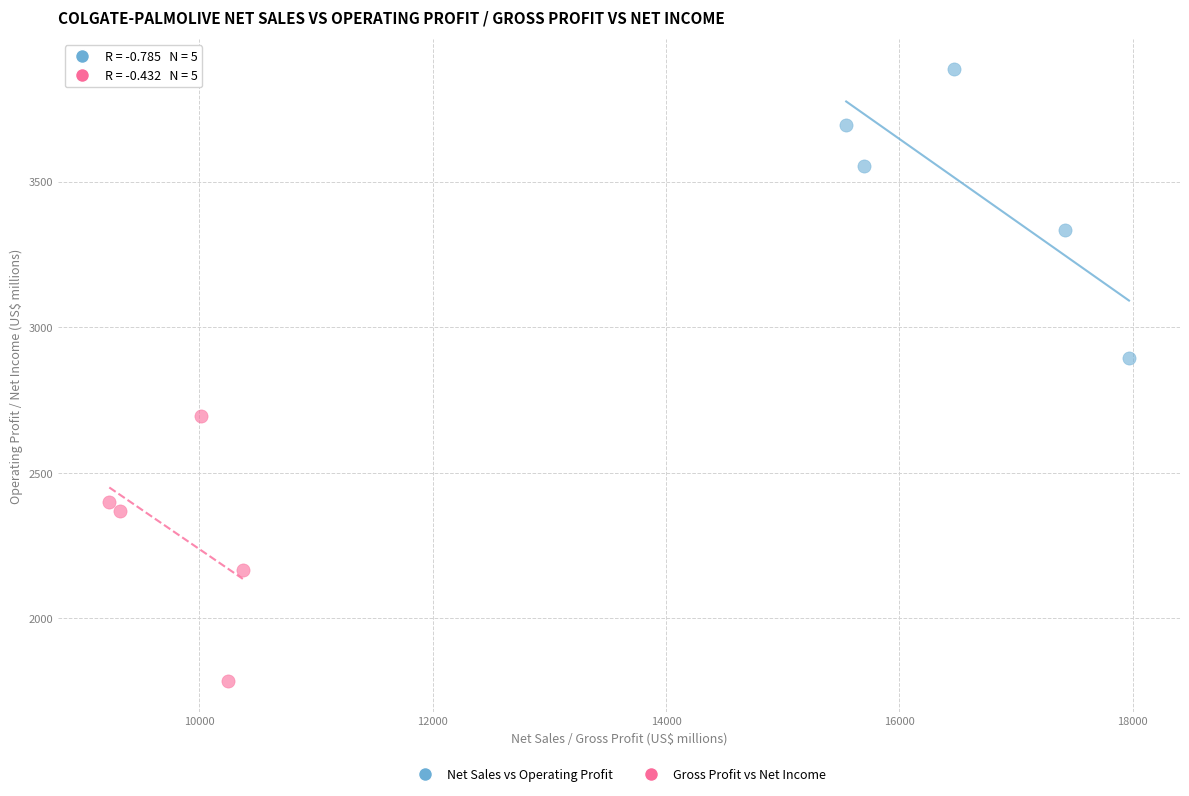

Which series contains the lowest Y value?

Gross Profit vs Net Income